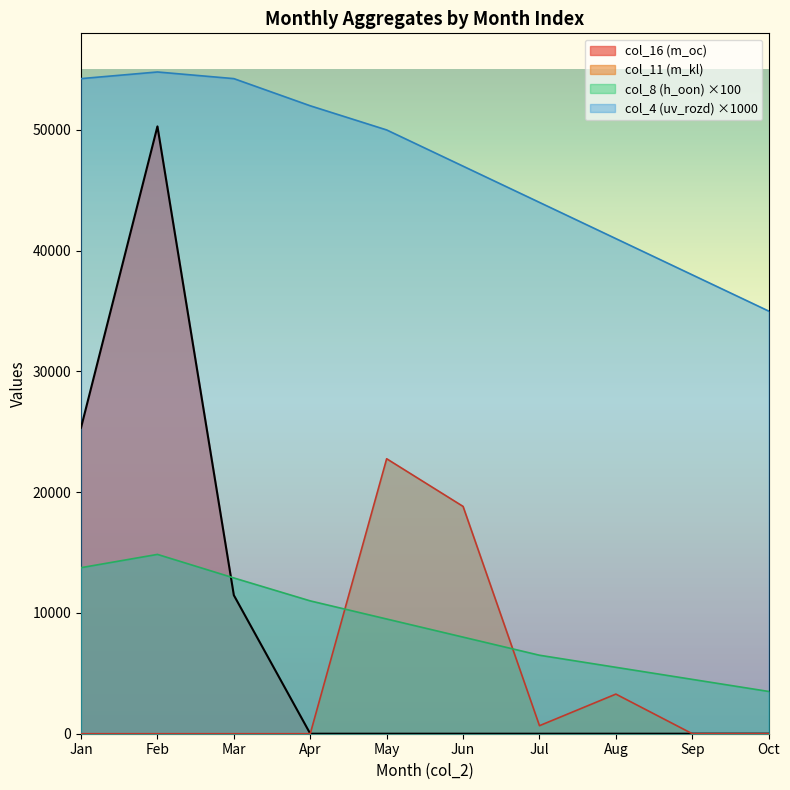

At which category is the sum across all series the highest?

Feb